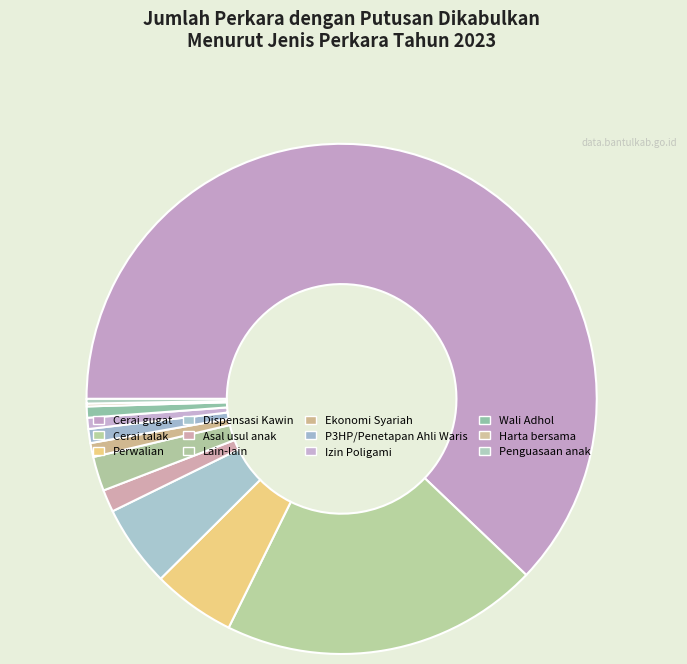

Which category has the smallest portion of the pie?

Harta bersama